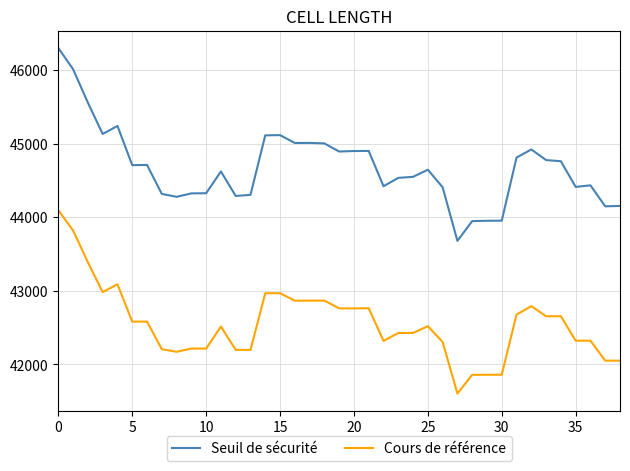

Rank the series by their average value, from highest to lowest.

Seuil de sécurité, Cours de référence